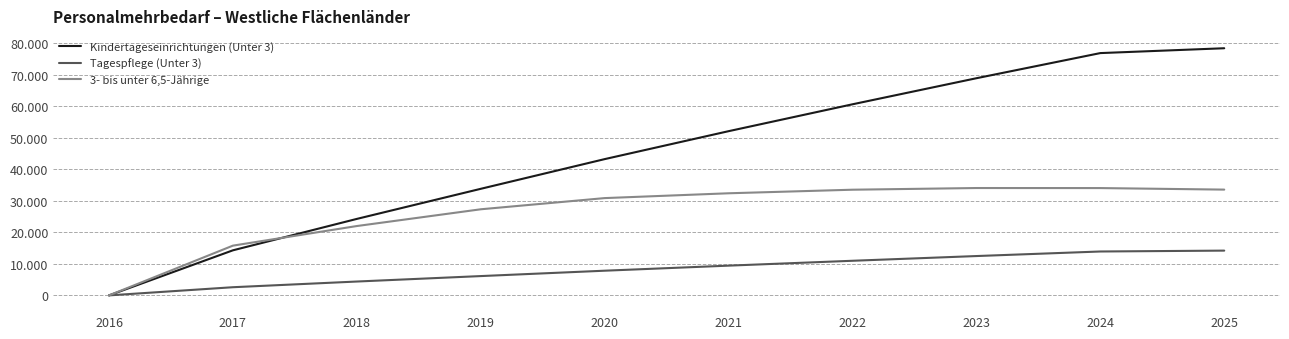

Which series ends up on top after the final intersection of Kindertageseinrichtungen (Unter 3) and 3- bis unter 6,5-Jährige?

Kindertageseinrichtungen (Unter 3)